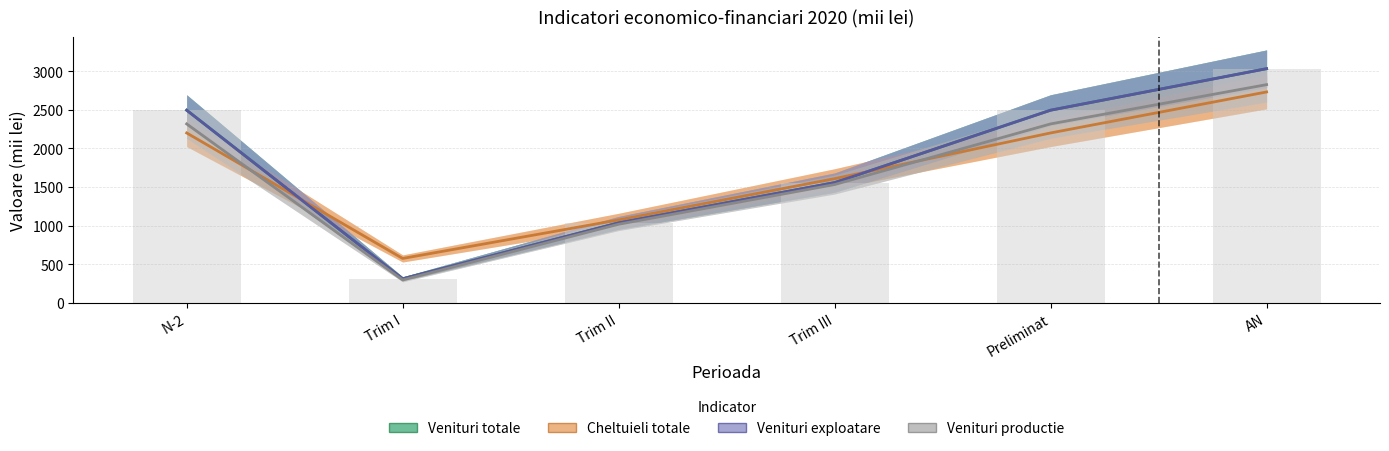

At how many categories does at least one series exceed 1500?

4